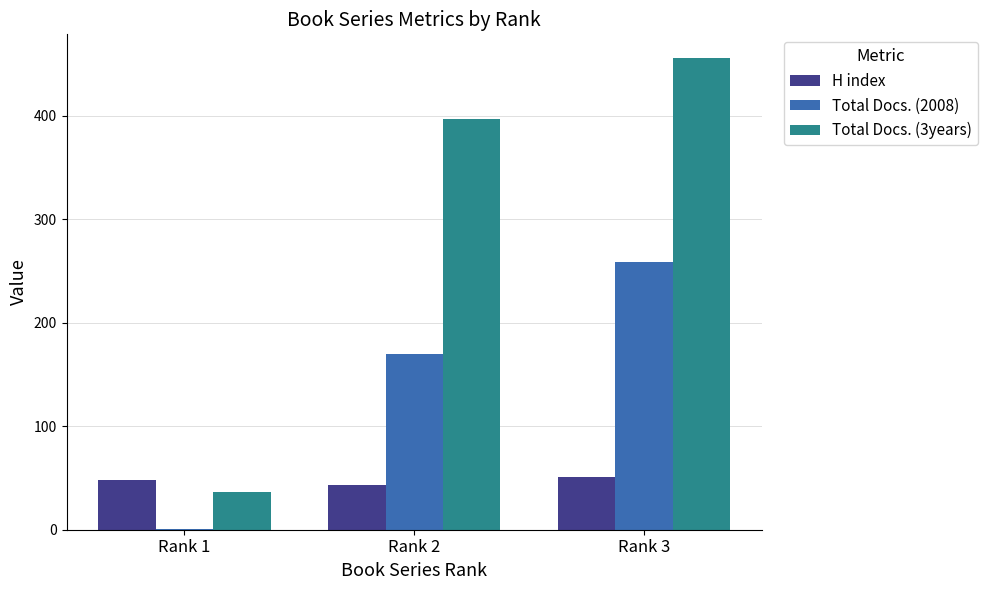

Reading left to right, transcribe all the data shown in this chart.

H index: Rank 1=48	Rank 2=43	Rank 3=51
Total Docs. (2008): Rank 1=1	Rank 2=170	Rank 3=259
Total Docs. (3years): Rank 1=36	Rank 2=397	Rank 3=456